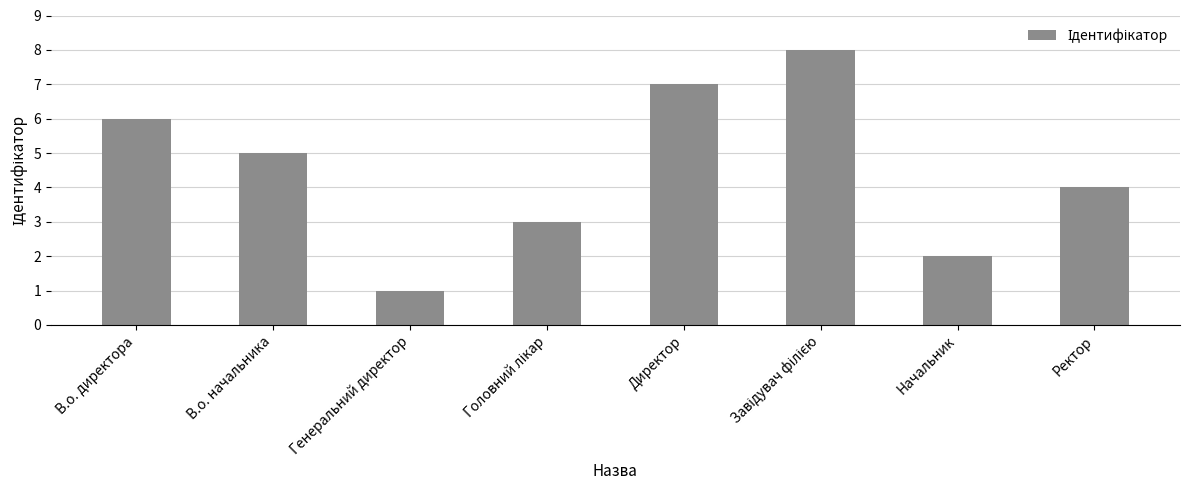

How many series are shown in this chart?

1